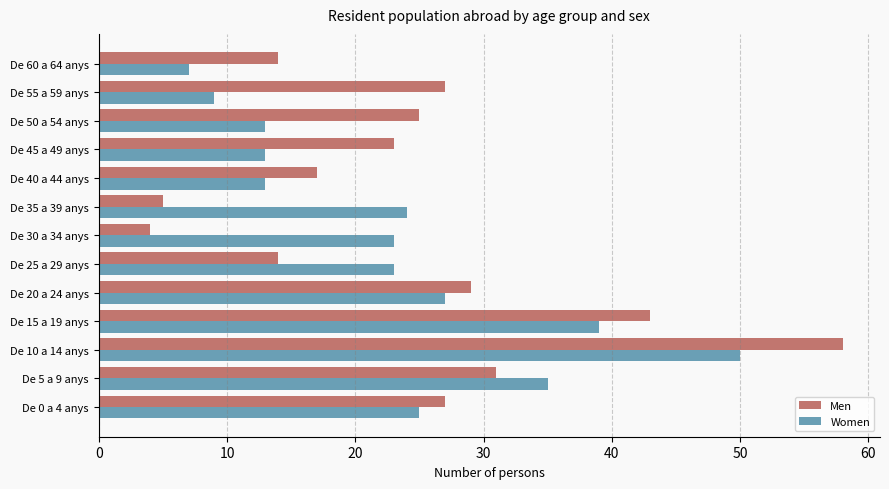

List the series in order of their overall mean, highest first.

Men, Women